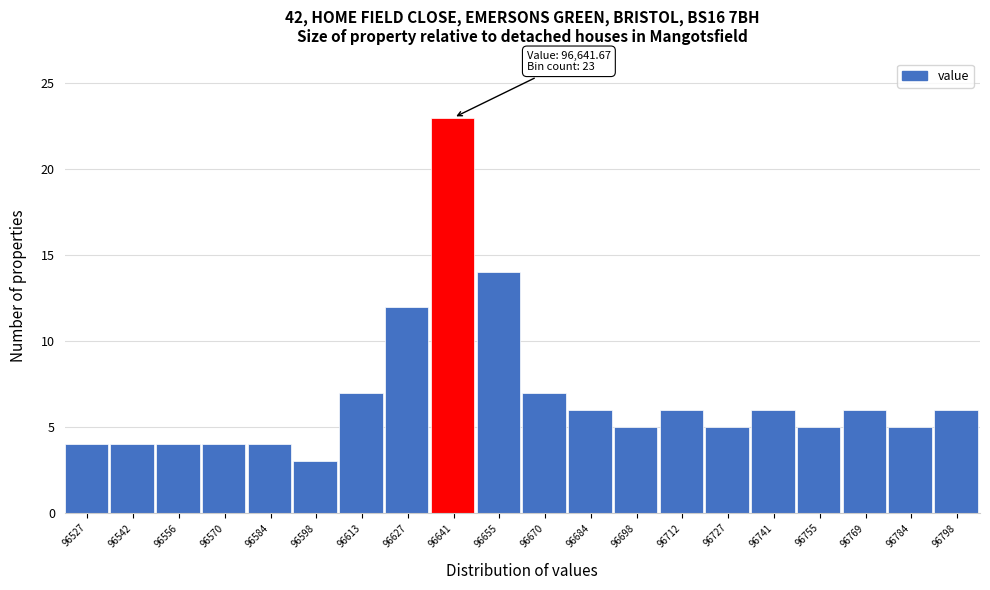

Reading left to right, list all the values displayed in this chart.

96527=4	96542=4	96556=4	96570=4	96584=4	96598=3	96613=7	96627=12	96641=23	96655=14	96670=7	96684=6	96698=5	96712=6	96727=5	96741=6	96755=5	96769=6	96784=5	96798=6